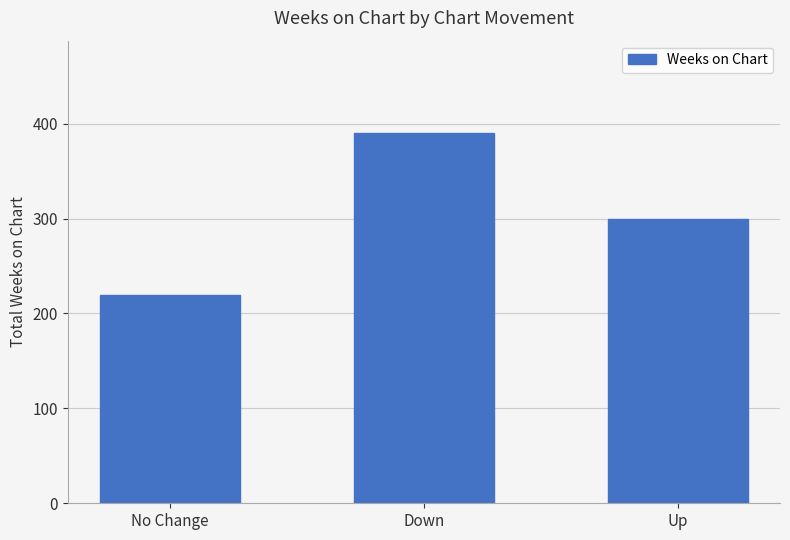

What position from the left is No Change?

1